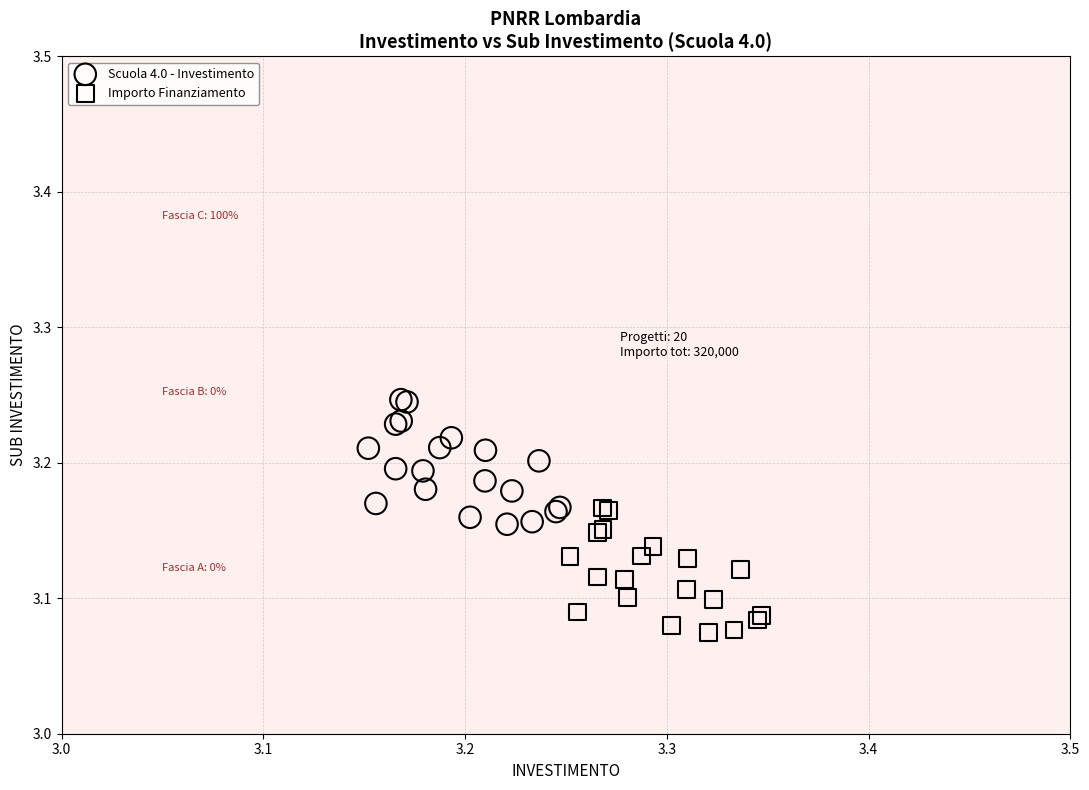

Which series contains the lowest Y value?

Importo Finanziamento